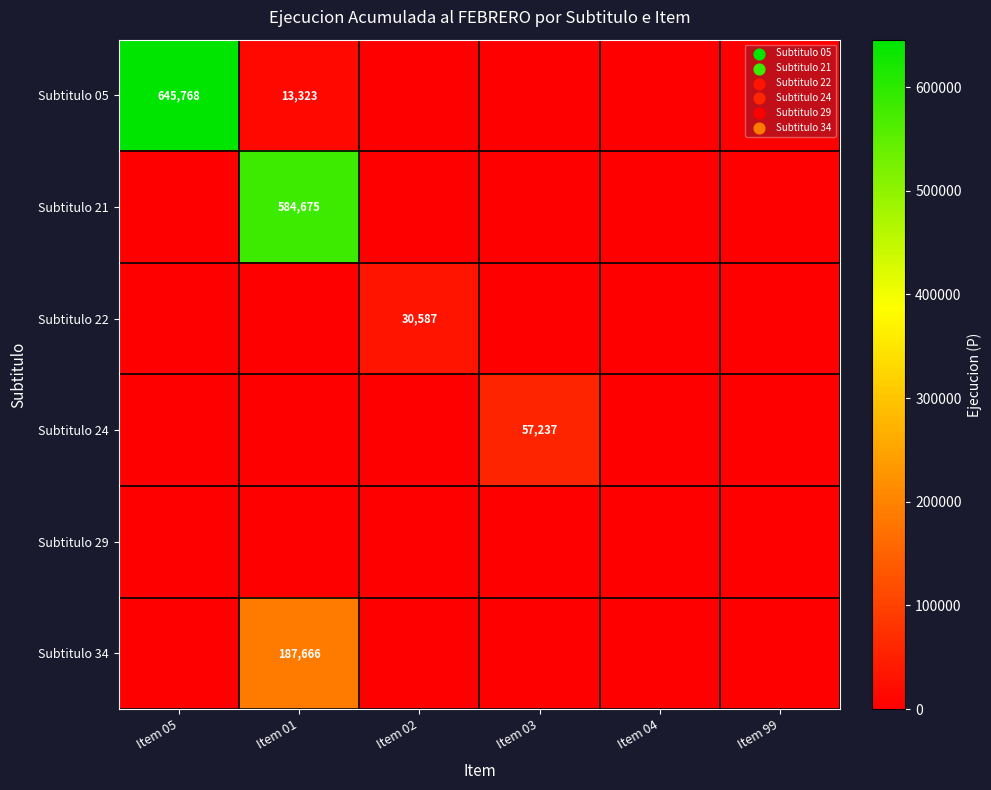

True or false: Subtitulo 05 has a value of 645768 at Item 05.

True